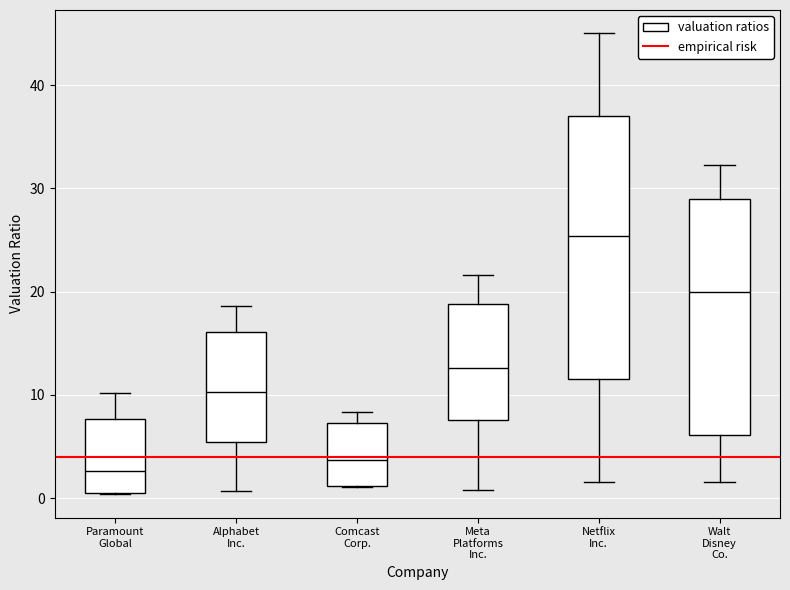

Comparing the boxes themselves (not the whiskers), which one is the tallest?

Netflix Inc.